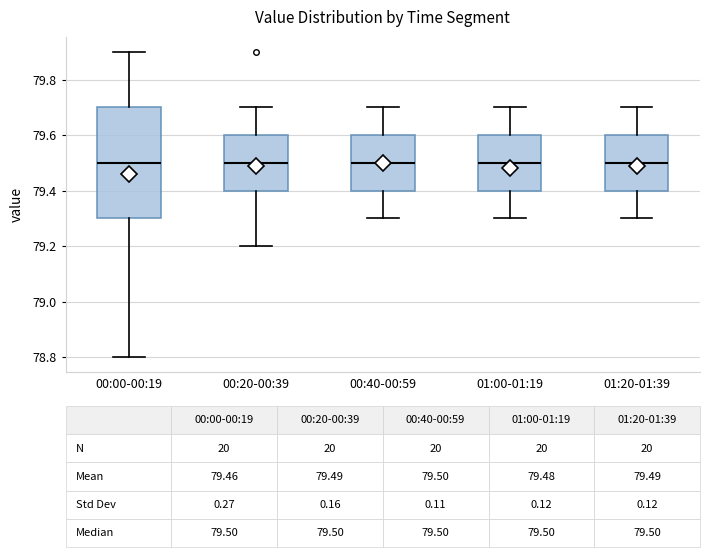

Comparing the boxes themselves (not the whiskers), which one is the tallest?

00:00-00:19